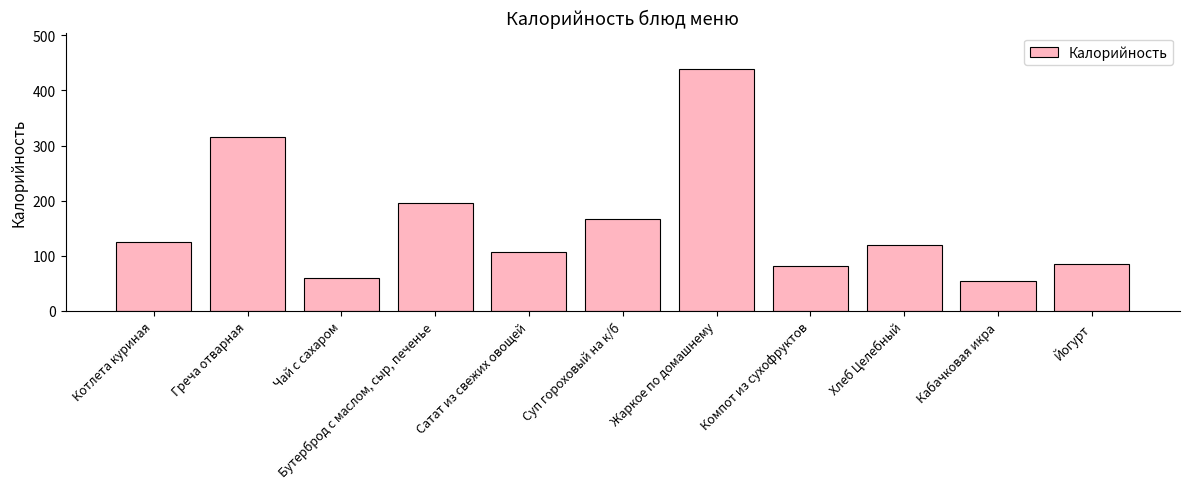

What is the average value?

159